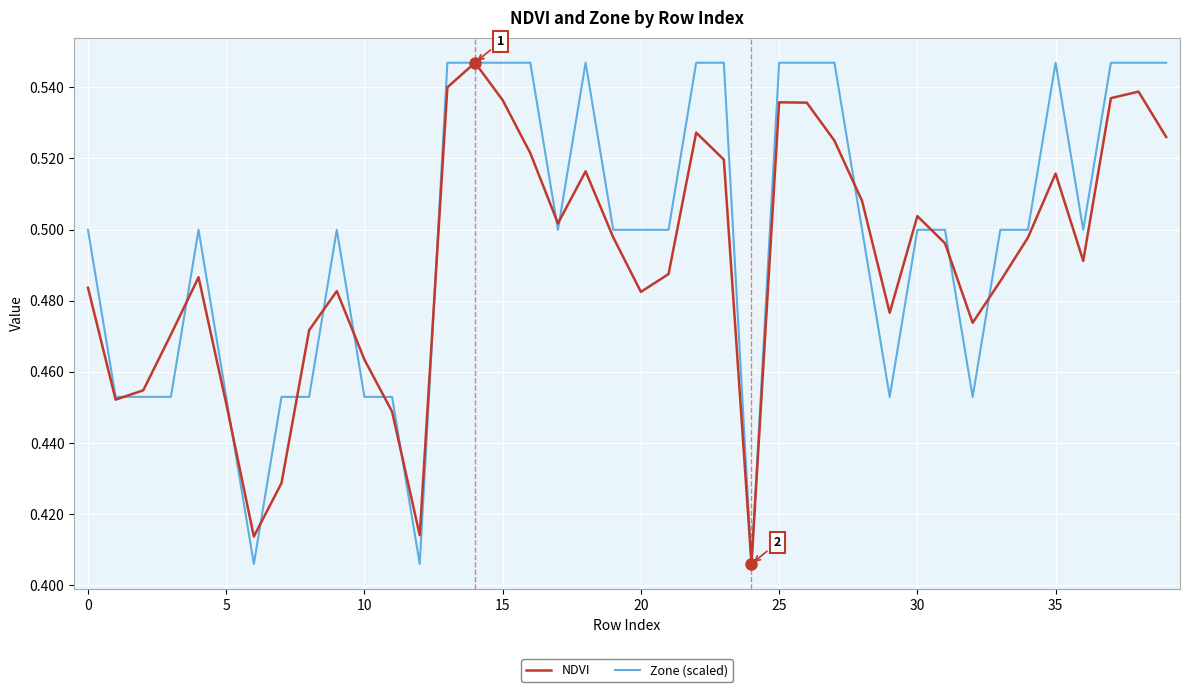

List the series in order of their overall mean, lowest first.

NDVI, Zone (scaled)